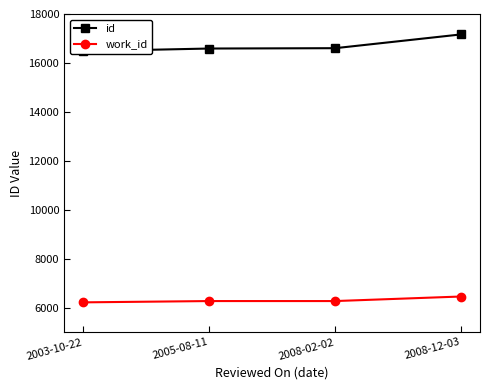

How many lines are shown in the chart?

2